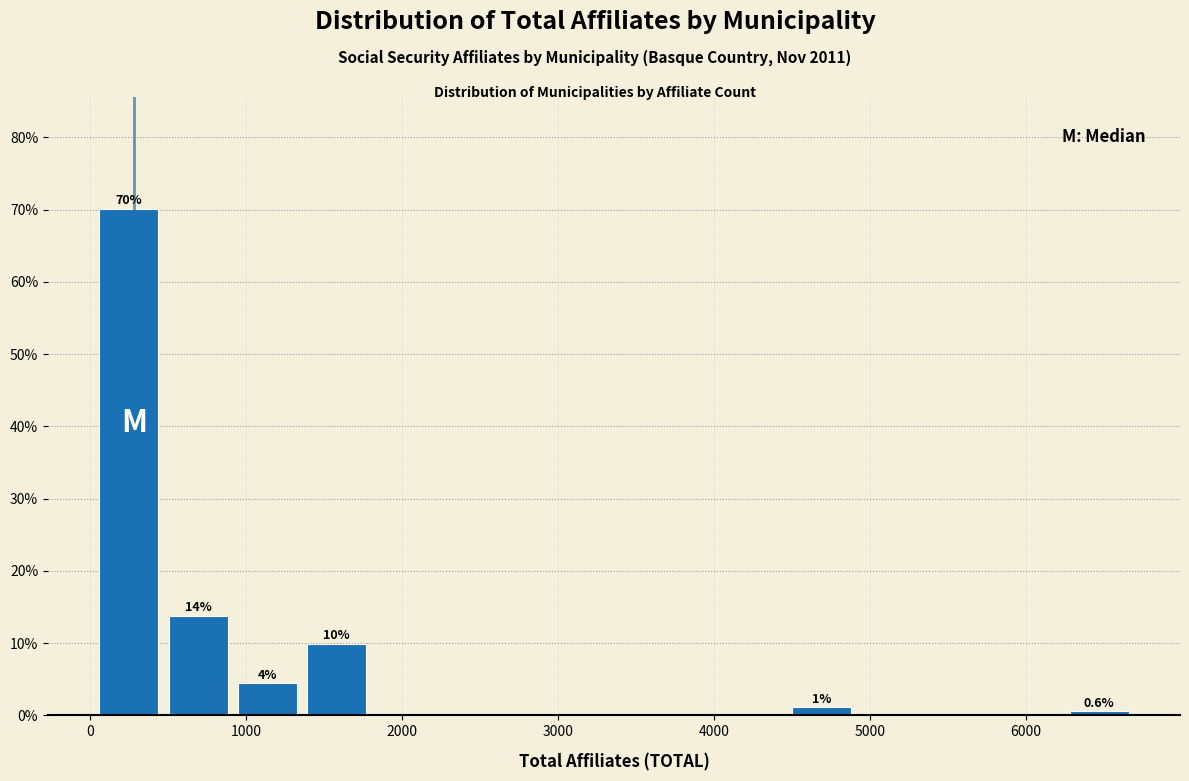

Over which range of the x-axis is the bar tallest?

0 to 500